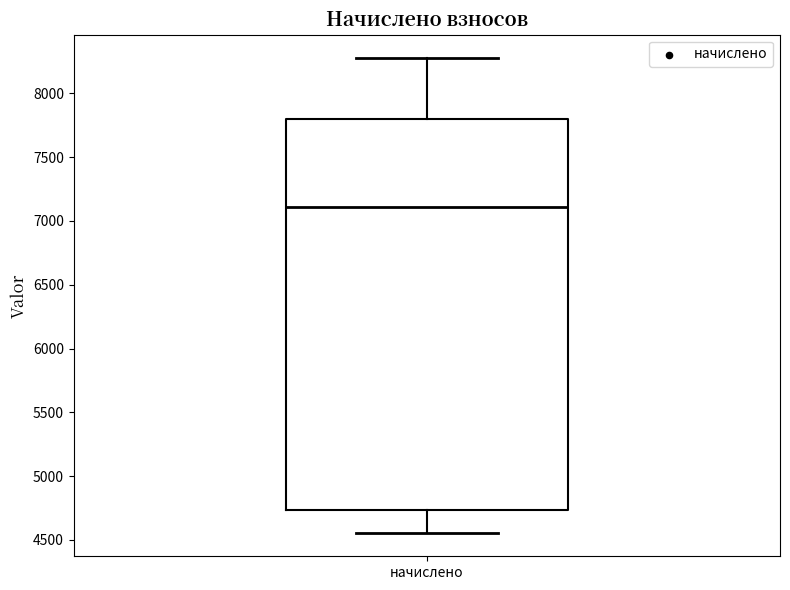

Read this box plot against the y-axis: the position of the median line, the range covered by the box, and the ends of both whiskers. The values are not printed on the chart, so give them approximately, as read against the axis.

median 7100, box 4750 to 7800, whiskers 4550 to 8250